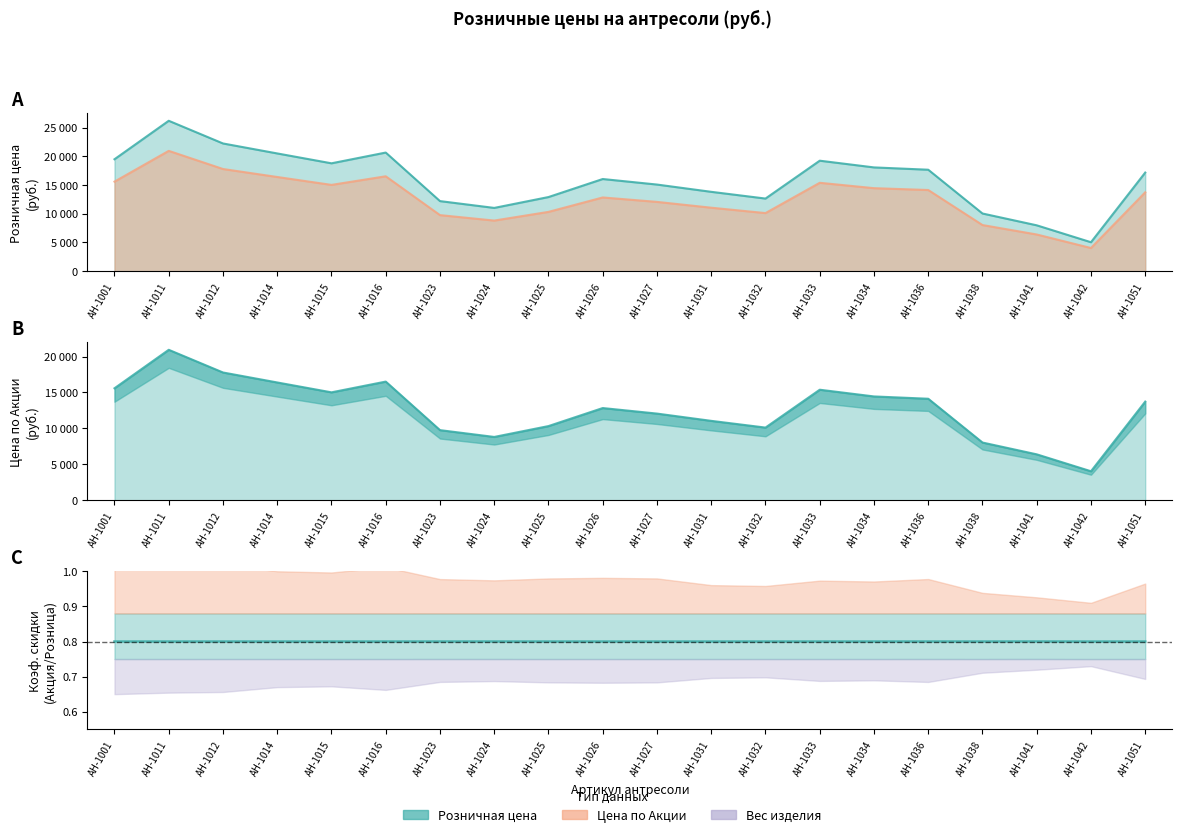

In Цена по Акции, how many points are higher than both neighbors (excluding endpoints)?

4